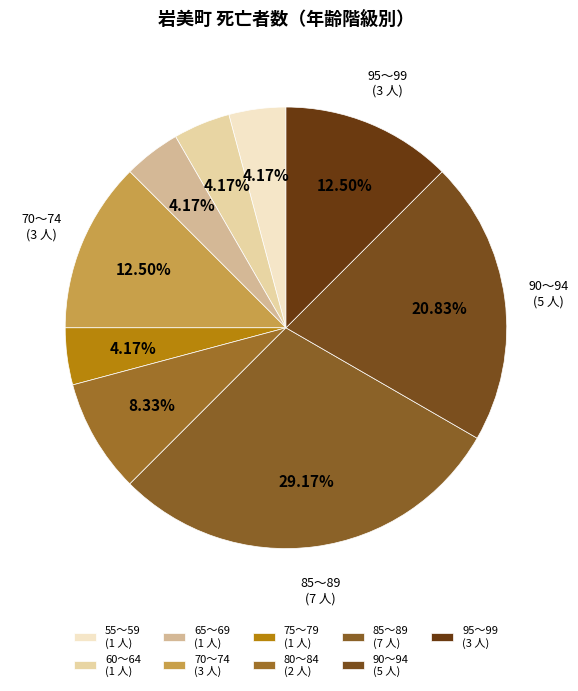

Does 55～59 account for over 50% of the chart?

No